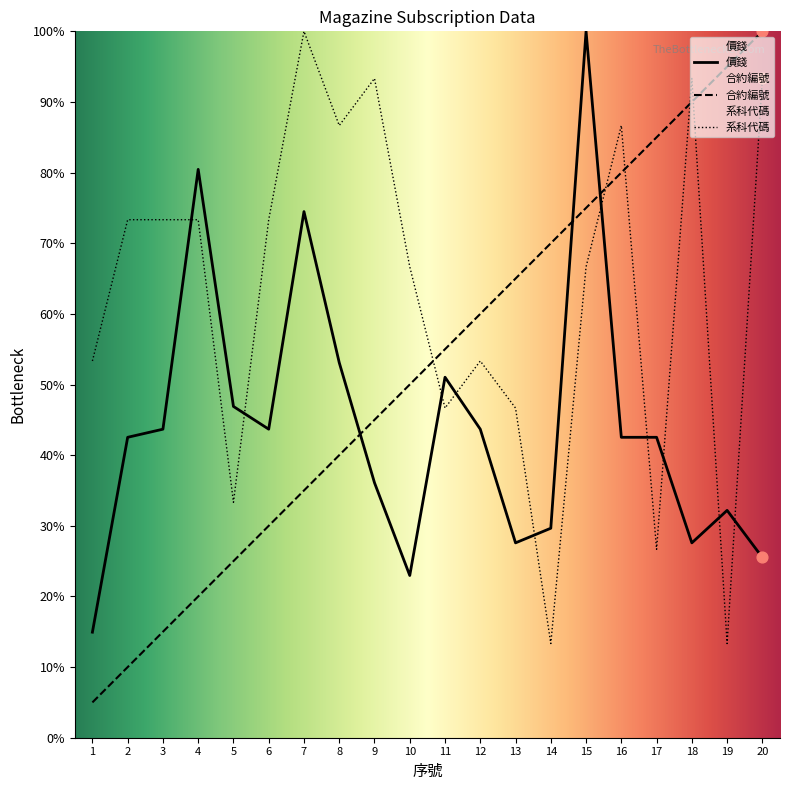

What is the total value across all series at 10?

139.6